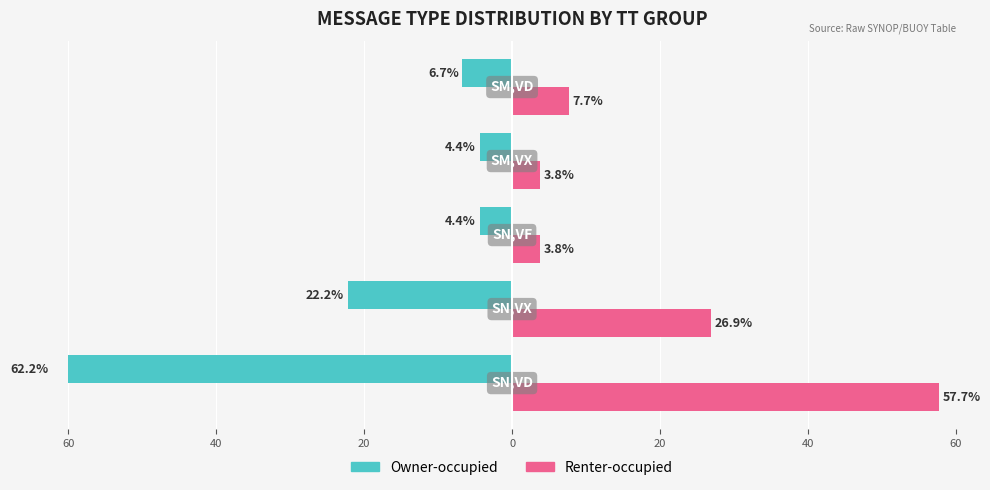

List the series in order of their overall mean, highest first.

Renter-occupied, Owner-occupied